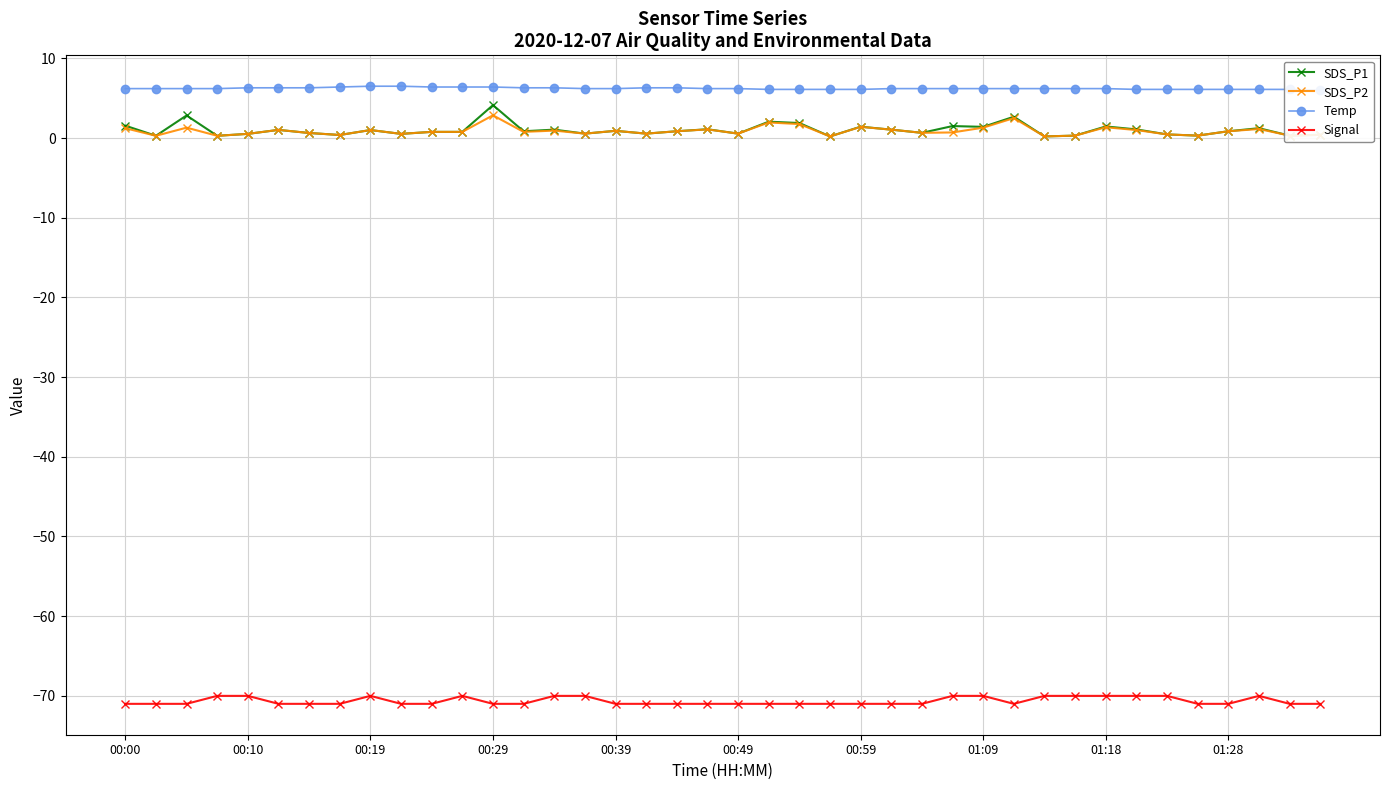

True or false: SDS_P1 has more than 2 points higher than both neighbors.

True